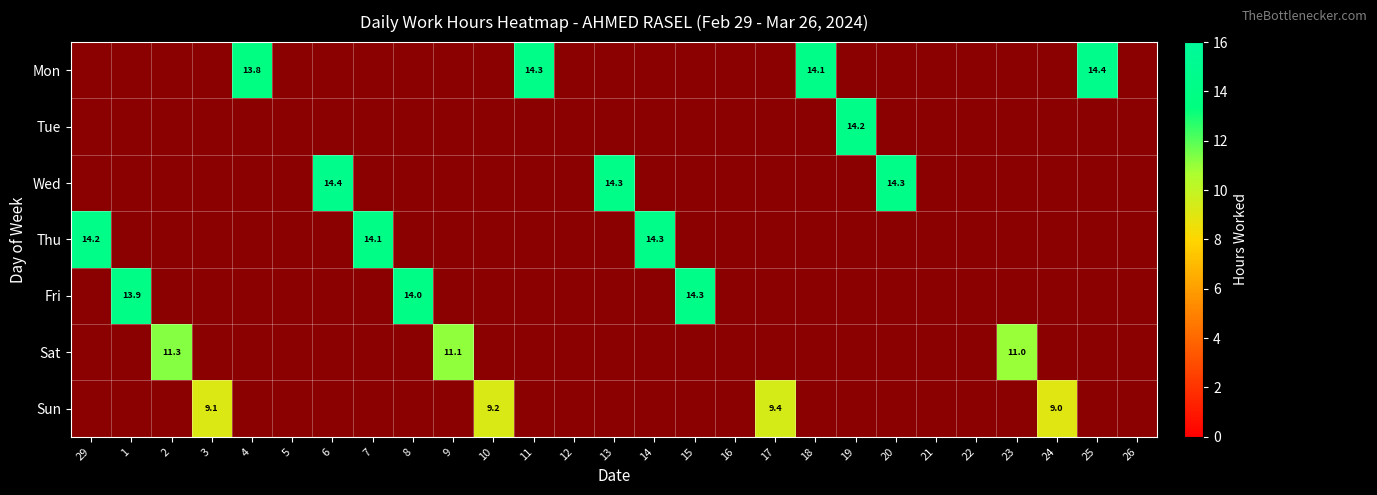

How many Sun values are between 0 and 1?

23